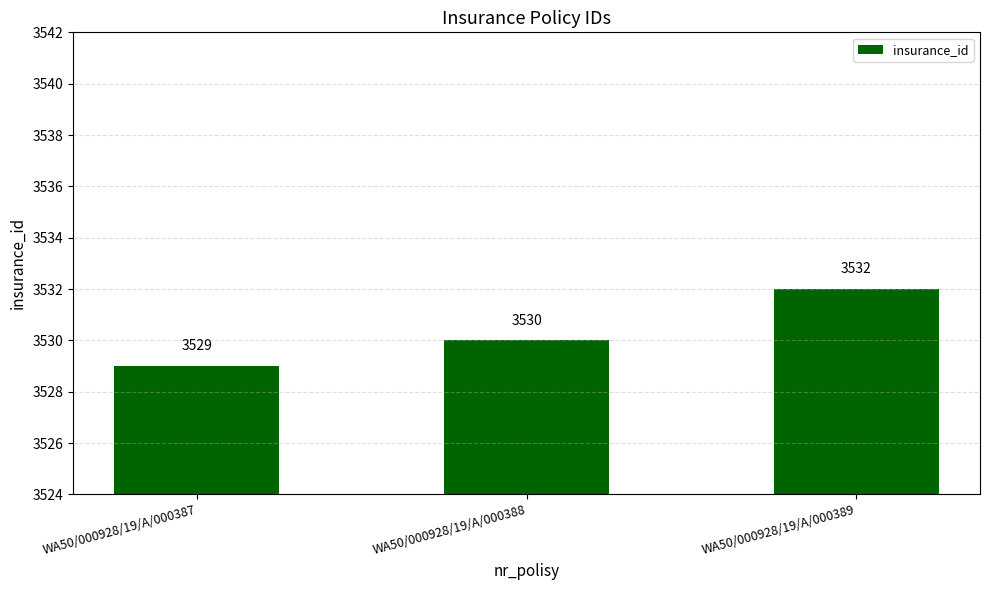

Is it true that the value at WA50/000928/19/A/000389 is 4740?

False